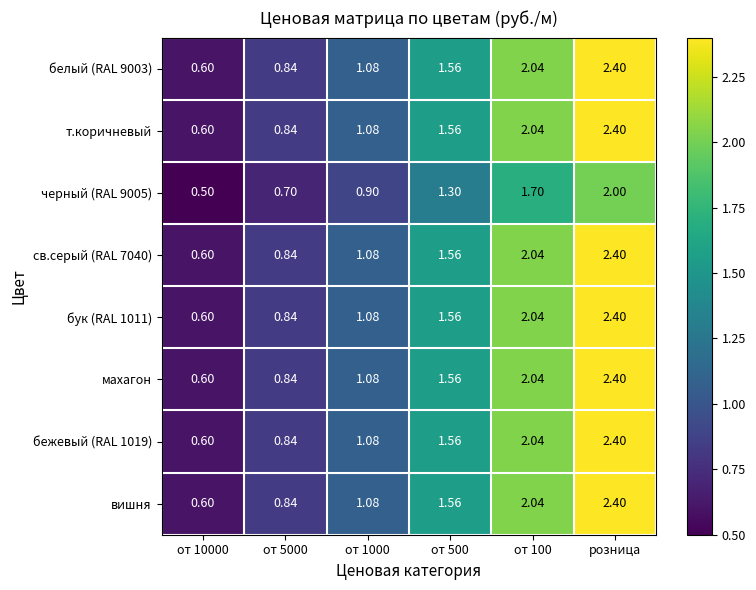

Which label corresponds to the largest value in the chart?

розница